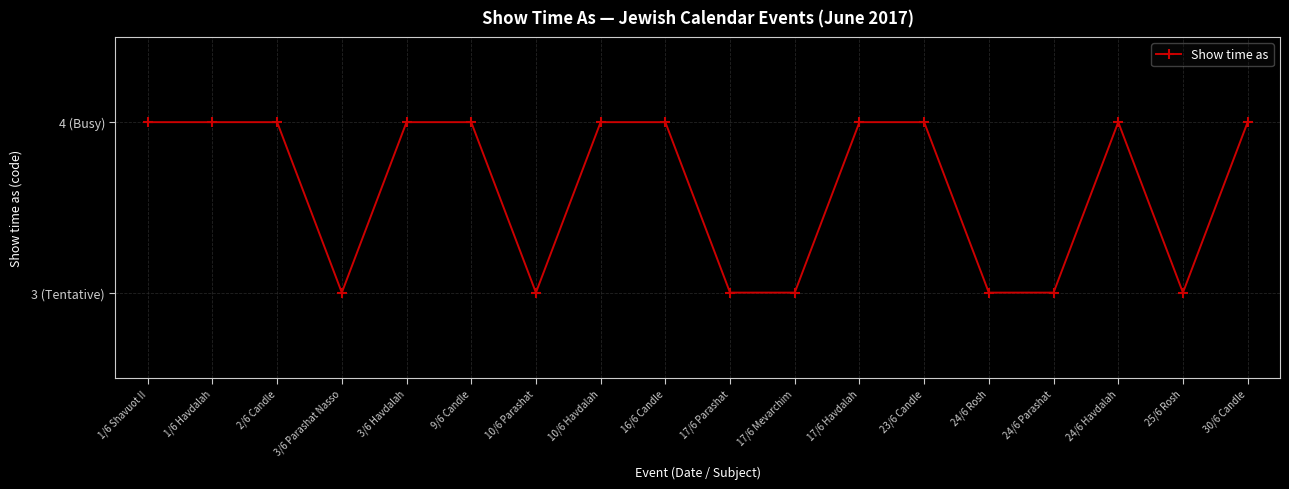

Approximately how many times larger is the value at 25/6 Rosh compared to 16/6 Candle?

0.8